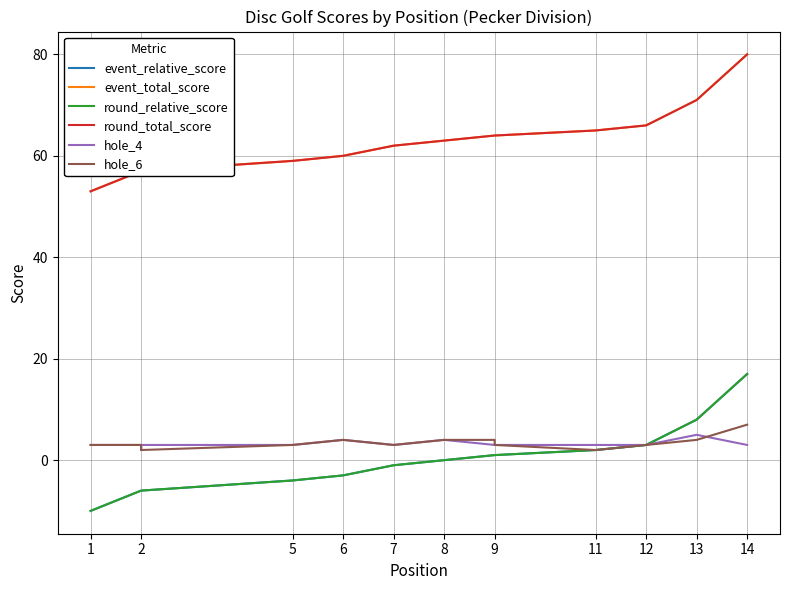

What is the lowest value of the round_relative_score series?

-10